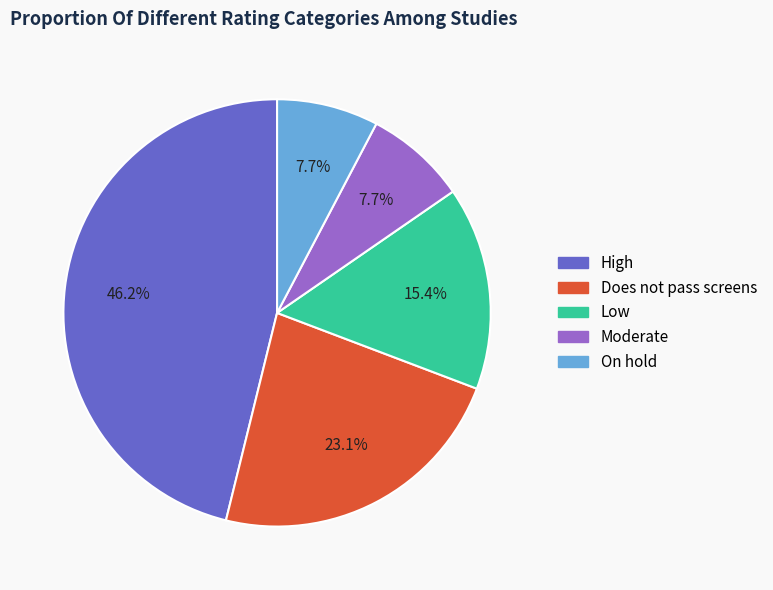

To the nearest percent, what portion does Moderate represent?

8%